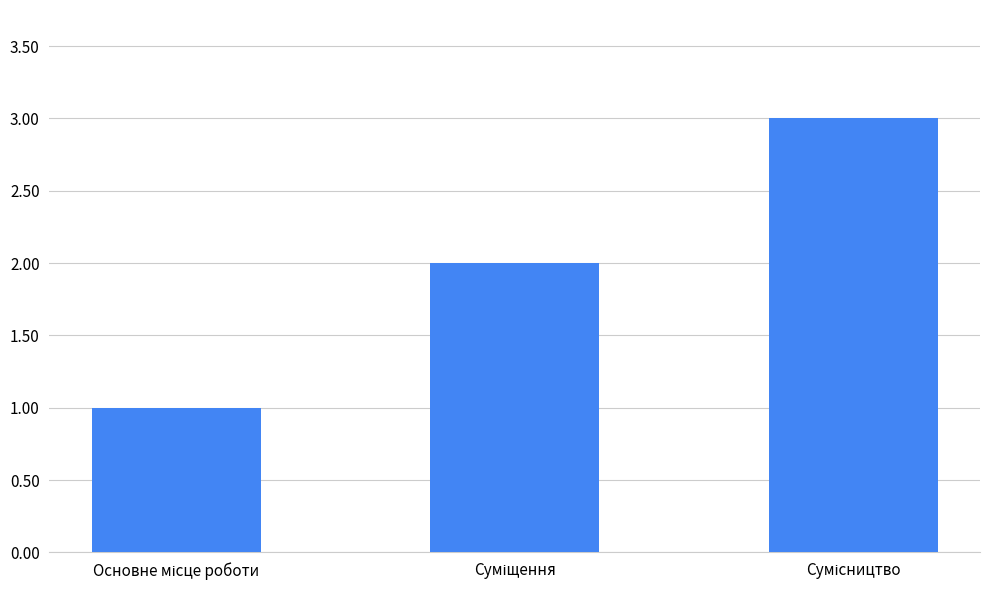

What is the greatest value displayed?

3